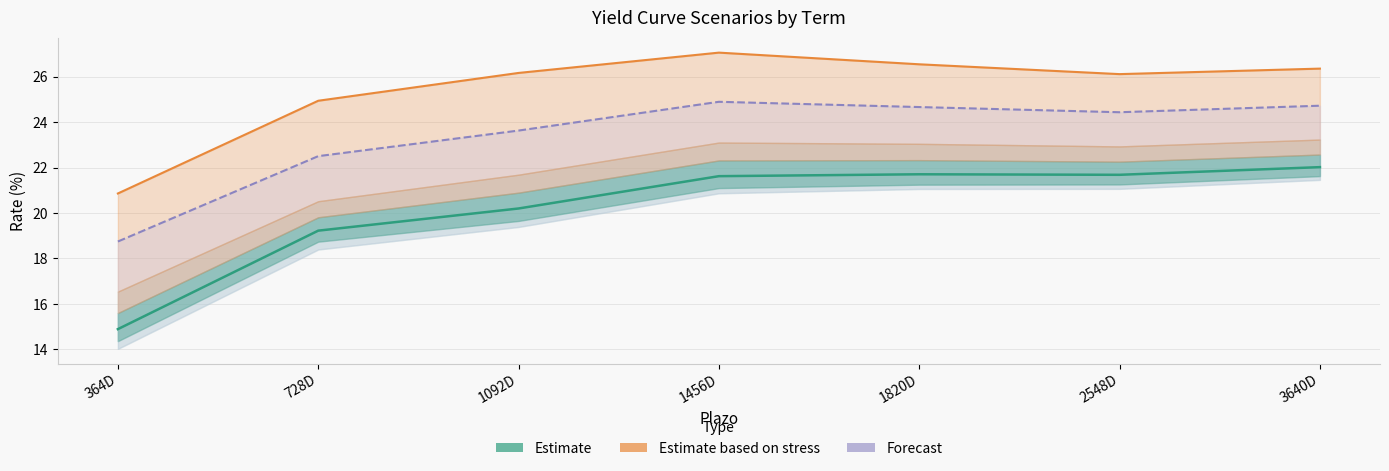

Where is the first local maximum for Estimate (0 shock)?

1820D